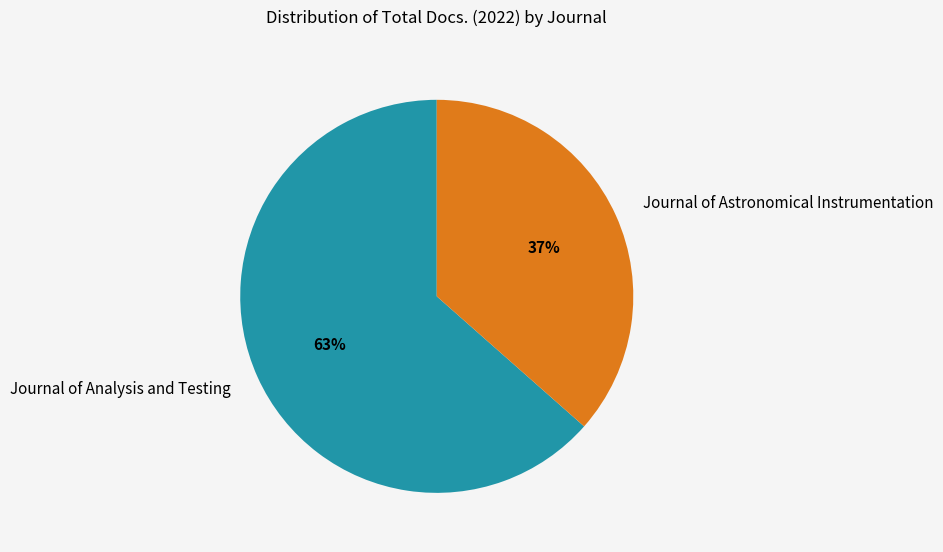

Rank the categories by value from lowest to highest.

Journal of Astronomical Instrumentation, Journal of Analysis and Testing